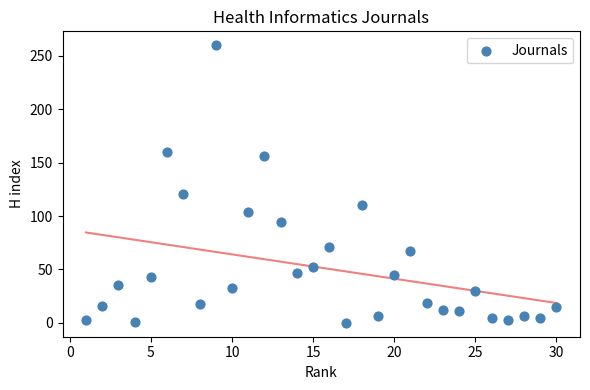

What is the range of X values (max minus min)?

29